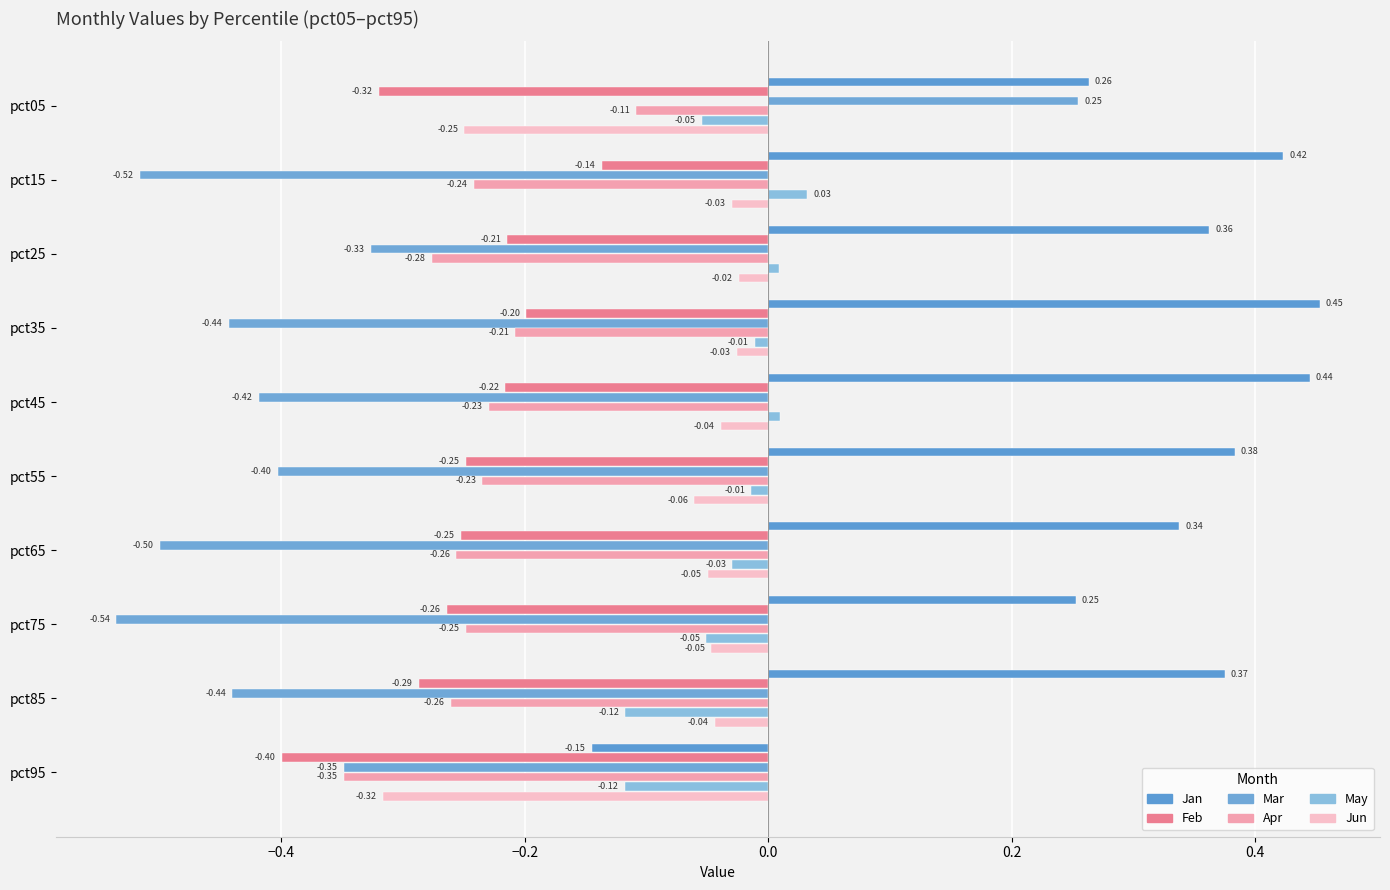

How many values in the May series exceed 0?

3